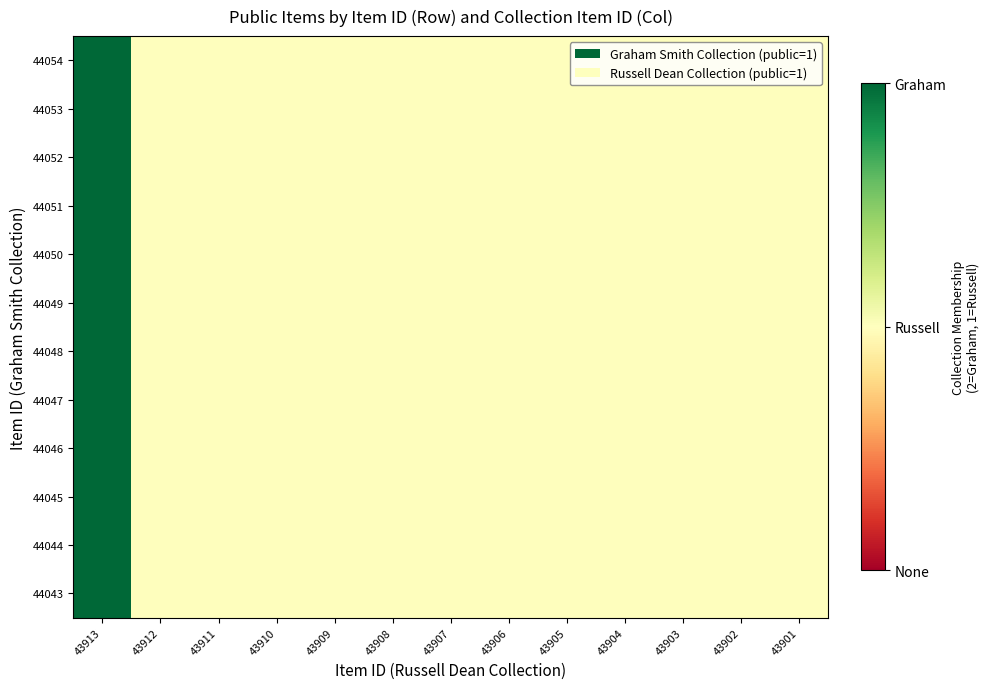

At how many categories does at least one series exceed 1?

1